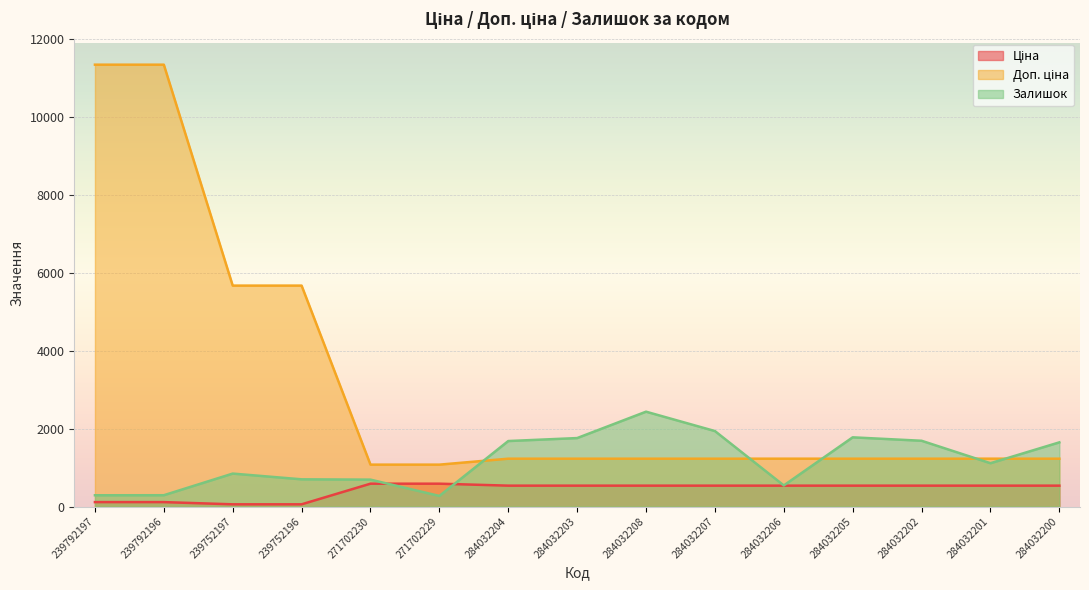

What is the difference between the maximum and minimum values in the Доп. ціна series?

10259.5